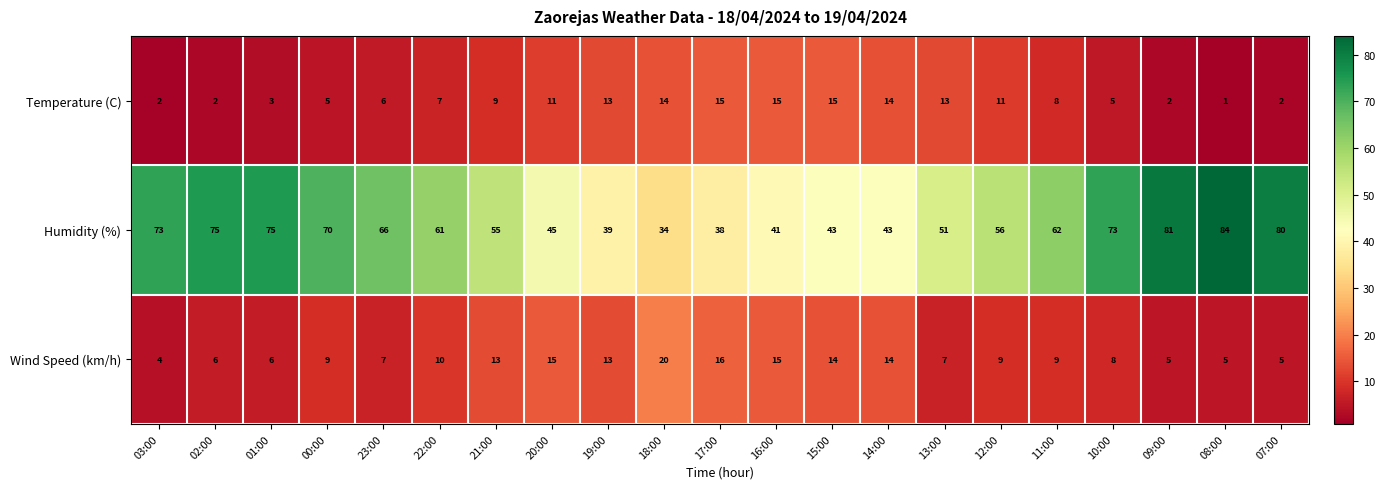

What is the spread (max minus min) of values at 11:00?

54